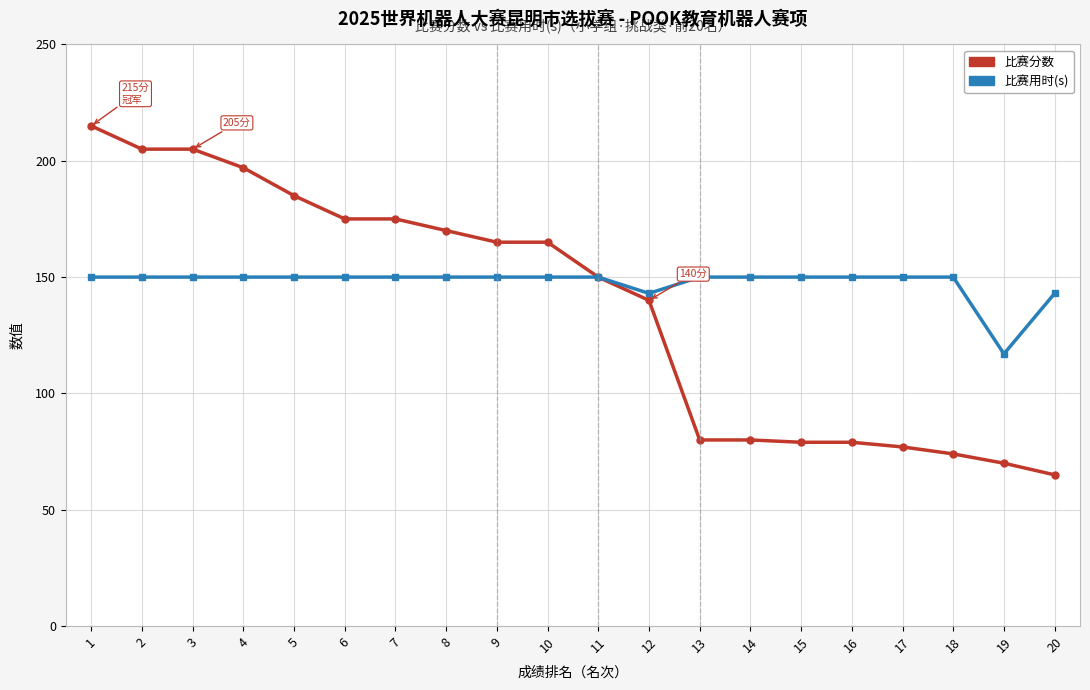

How many lines are shown in the chart?

2